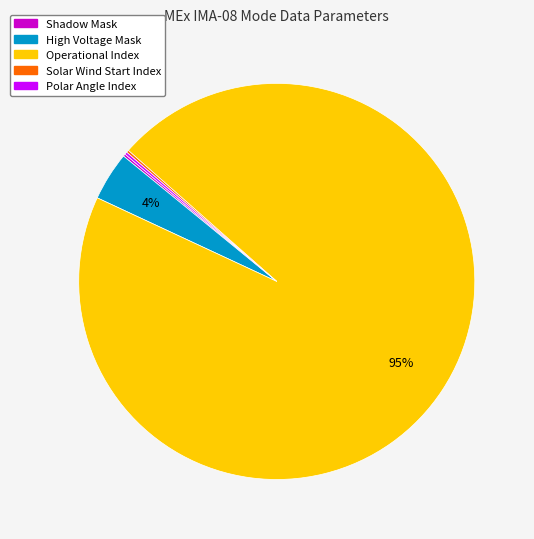

What is the largest slice in the pie chart?

Operational Index